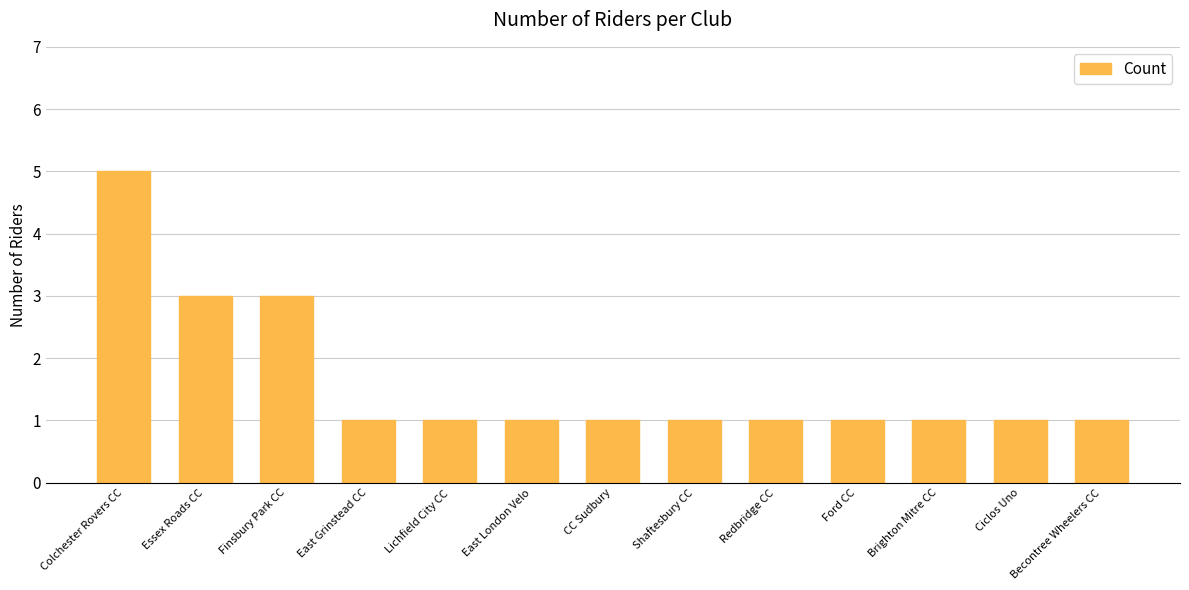

Reading left to right, what are all the values shown in this chart?

Colchester Rovers CC=5	Essex Roads CC=3	Finsbury Park CC=3	East Grinstead CC=1	Lichfield City CC=1	East London Velo=1	CC Sudbury=1	Shaftesbury CC=1	Redbridge CC=1	Ford CC=1	Brighton Mitre CC=1	Ciclos Uno=1	Becontree Wheelers CC=1